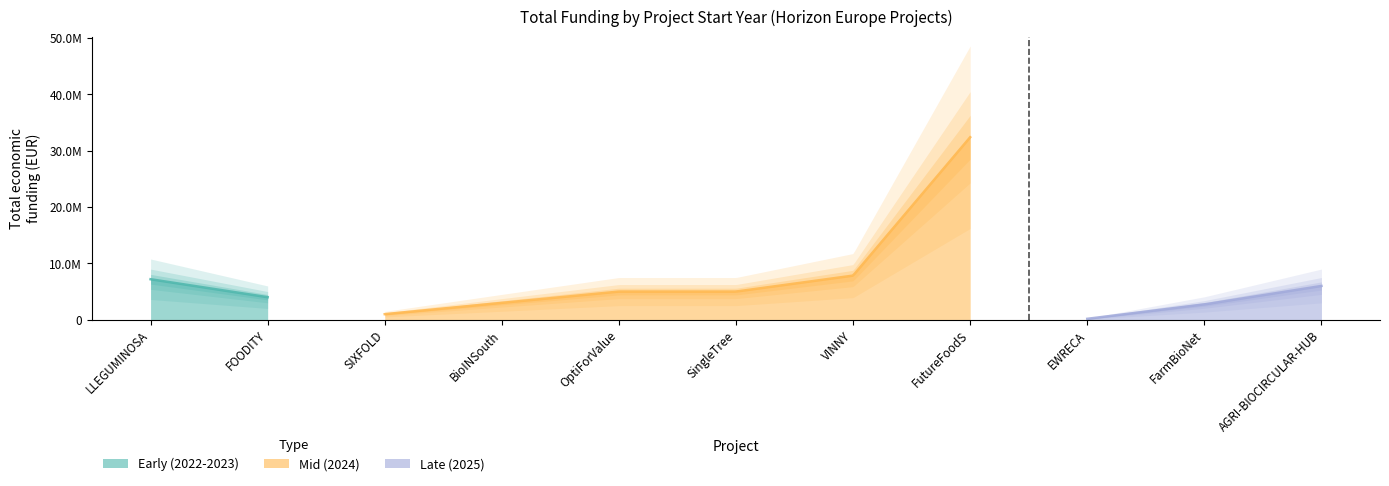

Reading left to right, extract all data points from this chart.

2025=5995825	2024=4997527	2024=2999195	2022=7188013	2025=2713753	2023=3999937	2024=32394255	2024=989673	2024=4997361	2024=7835161	2025=165312